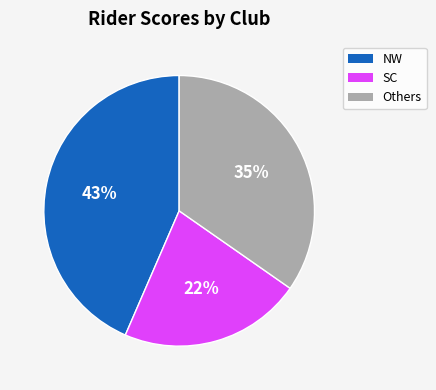

The Others slice represents 44% of the pie. True or false?

False